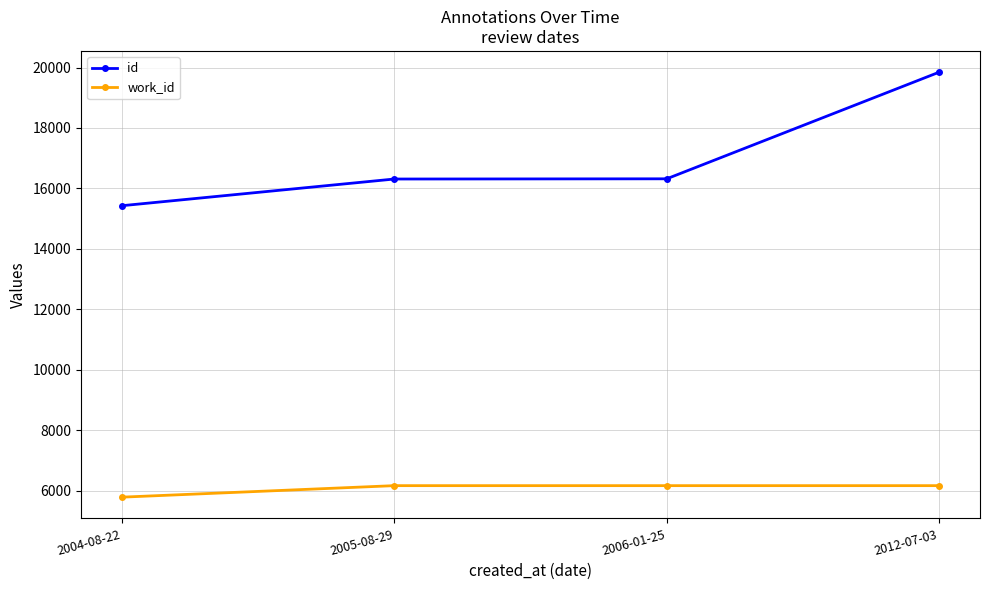

What is the approximate value of work_id at 2004-08-22, to the nearest 10?

5780